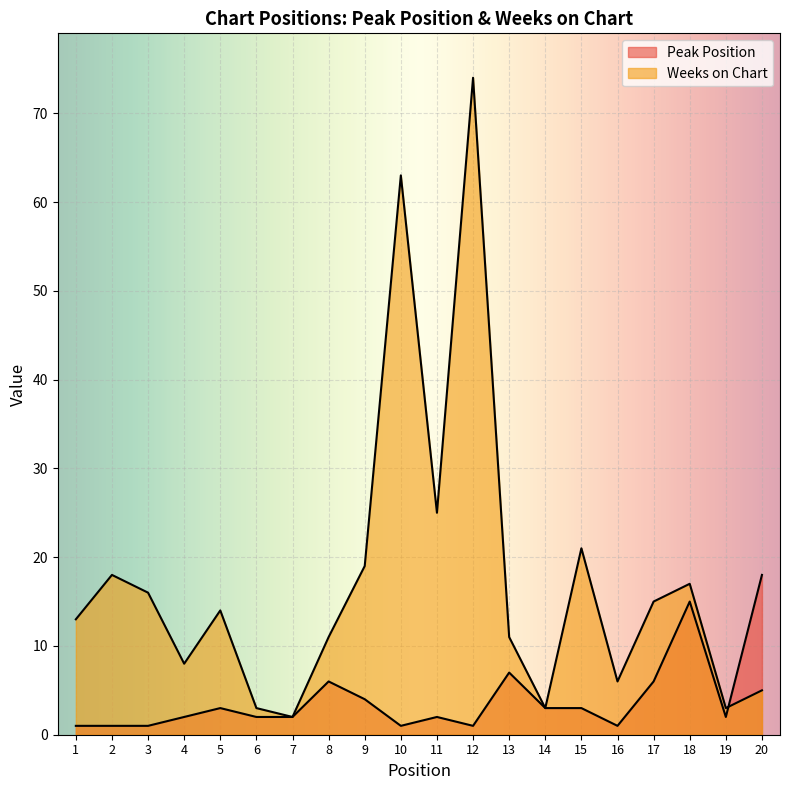

Where does the Peak Position series first go above 2?

5